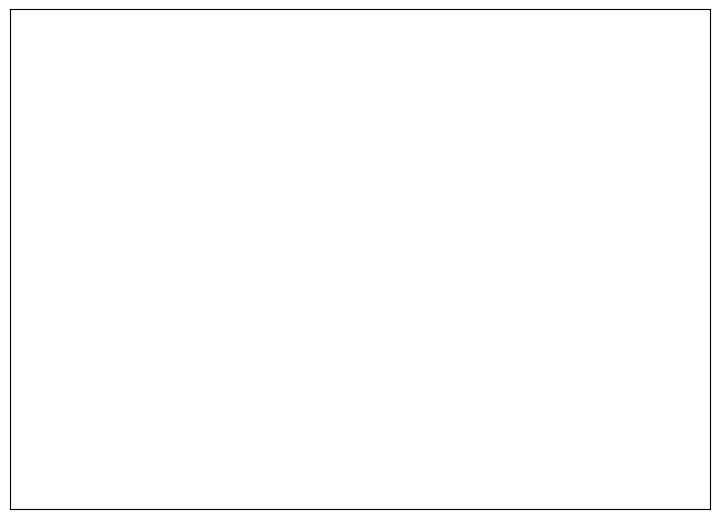

Combined, do 漁業 and プラスチック・ゴム製品 account for over 50%?

No